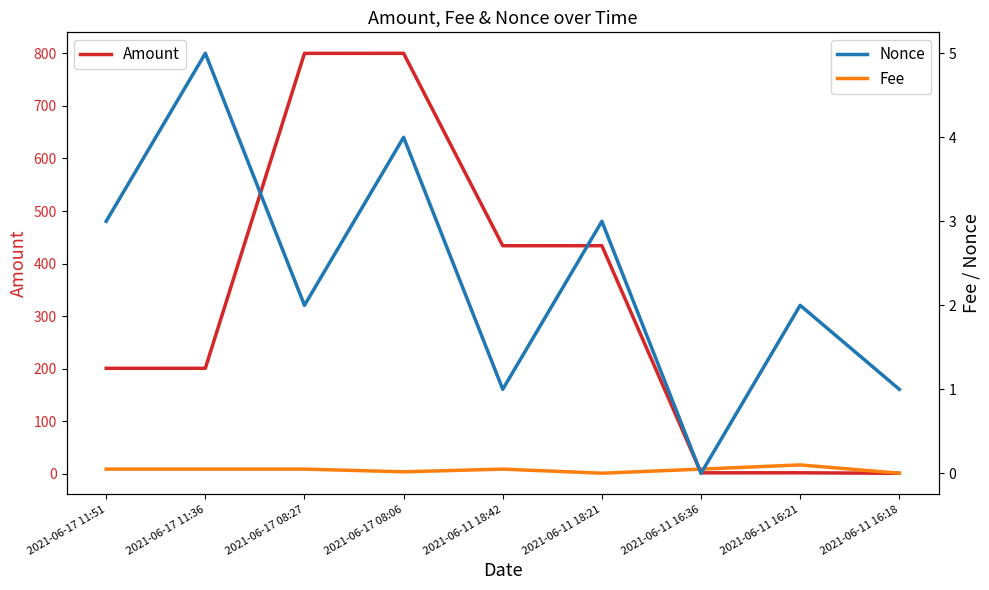

List the labels in order of Nonce value, smallest first.

2021-06-11 16:36, 2021-06-11 18:42, 2021-06-11 16:18, 2021-06-17 08:27, 2021-06-11 16:21, 2021-06-17 11:51, 2021-06-11 18:21, 2021-06-17 08:06, 2021-06-17 11:36